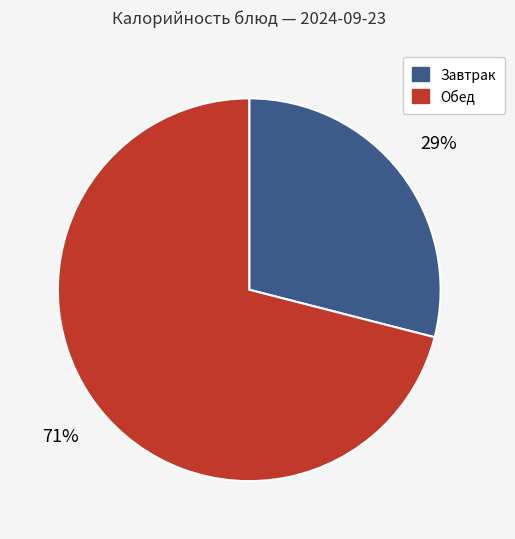

How many segments does this pie chart have?

2